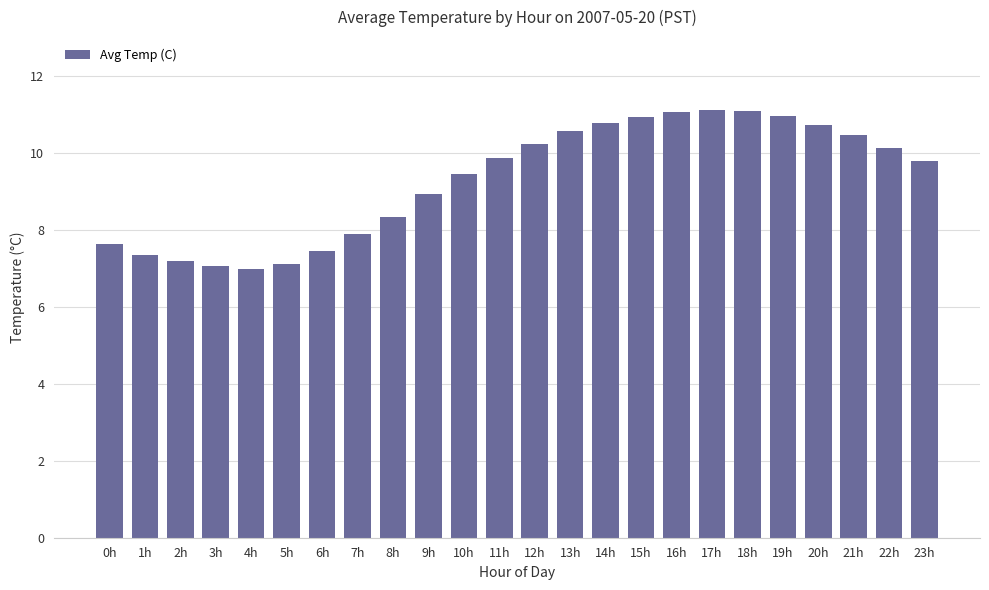

What is the greatest value displayed?

11.1